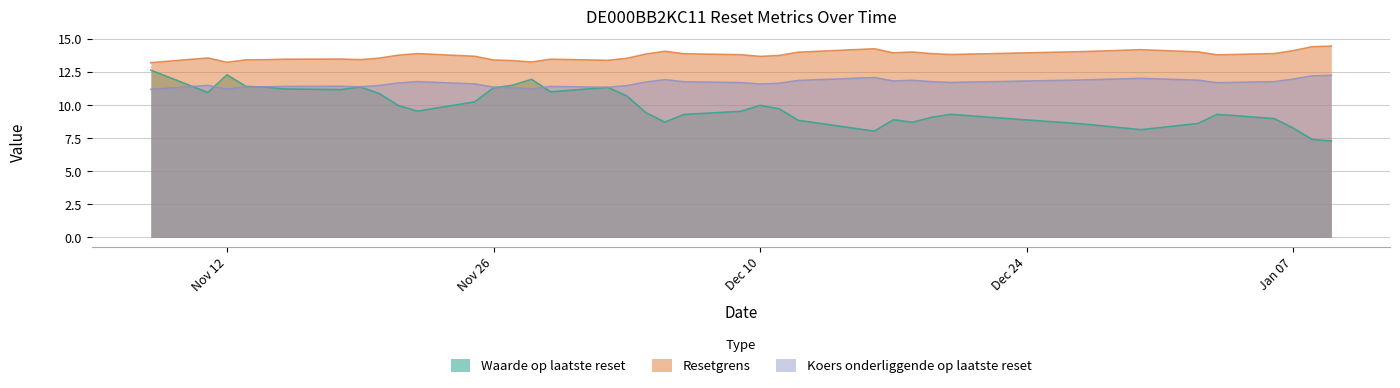

What is the minimum value shown in the chart?

7.3